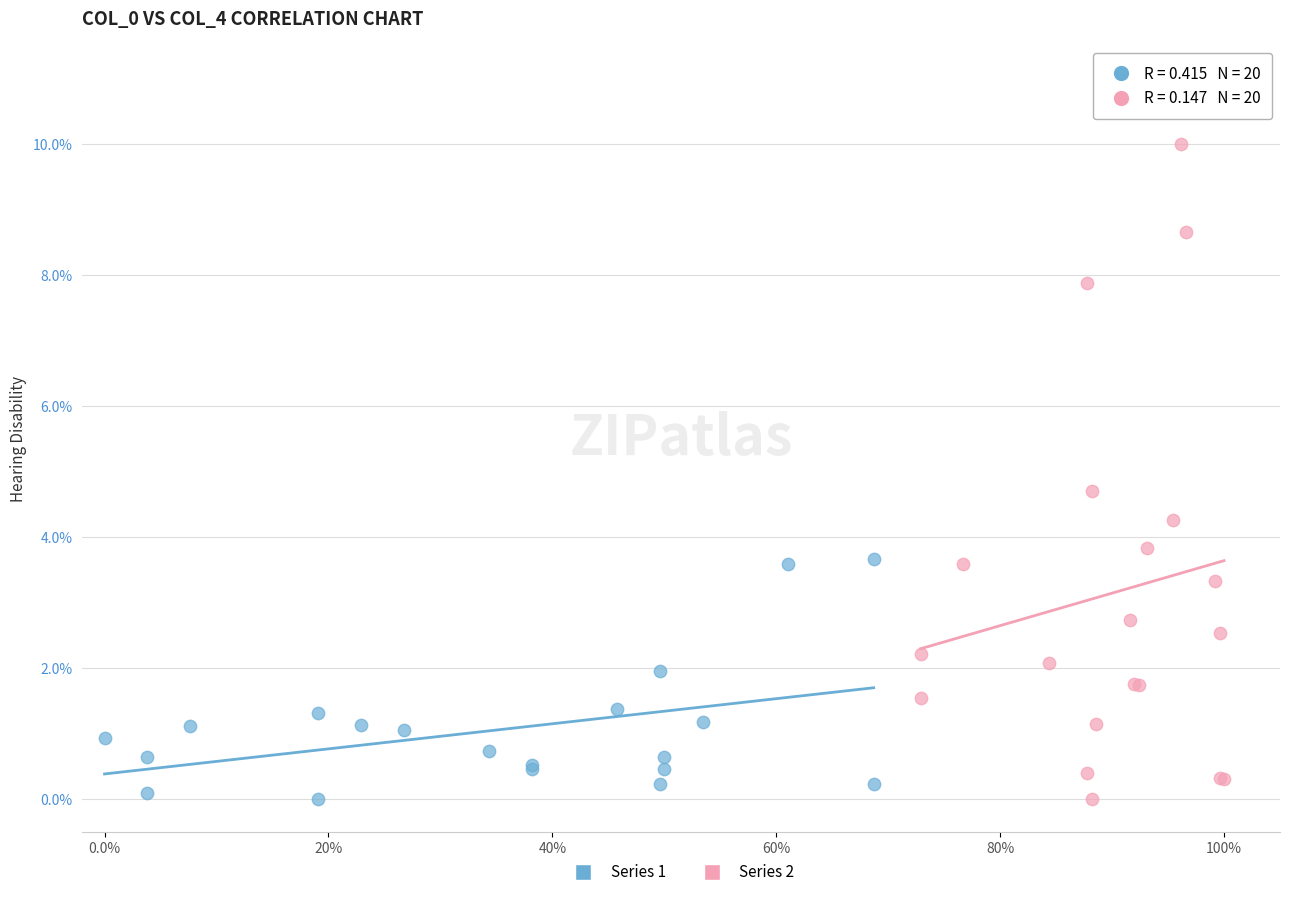

Which series has the widest spread of Y values?

Series 2